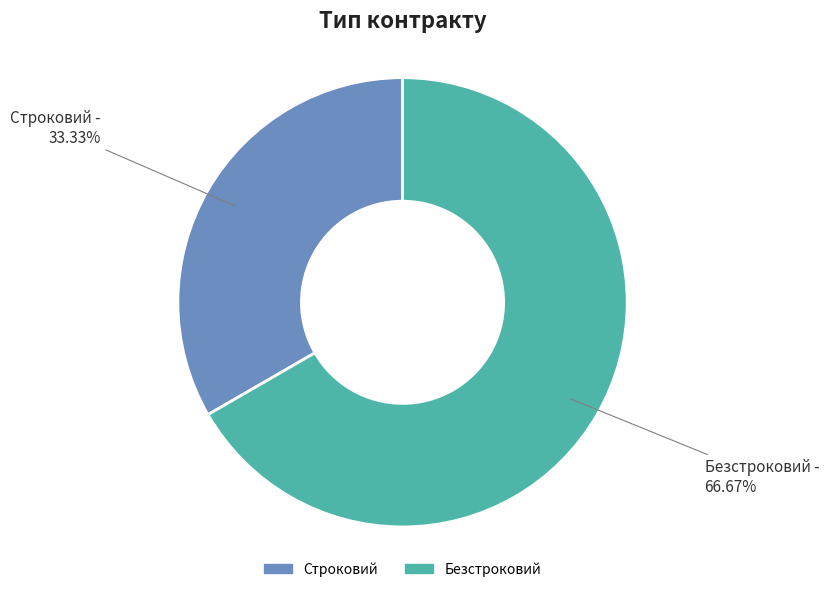

Does Строковий represent more than half of the total?

No